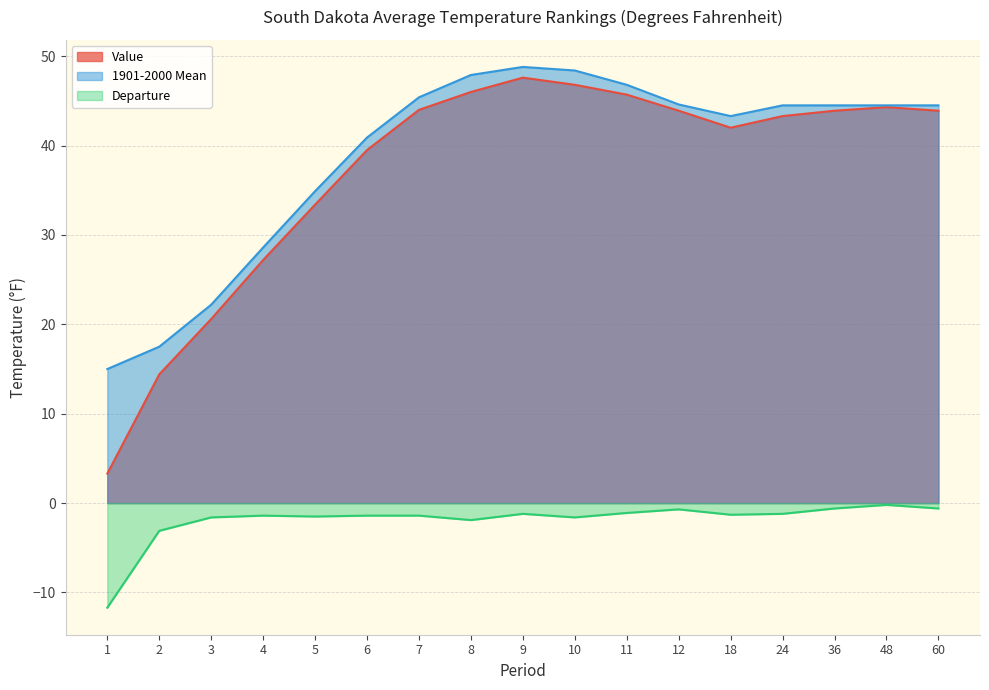

Reading left to right, list all the values displayed in this chart.

Value: 1=3.3	2=14.4	3=20.6	4=27.2	5=33.4	6=39.5	7=44.0	8=46.0	9=47.6	10=46.8	11=45.7	12=43.9	18=42.0	24=43.3	36=43.9	48=44.3	60=43.9
1901-2000 Mean: 1=15.0	2=17.5	3=22.2	4=28.6	5=34.9	6=40.9	7=45.4	8=47.9	9=48.8	10=48.4	11=46.8	12=44.6	18=43.3	24=44.5	36=44.5	48=44.5	60=44.5
Departure: 1=-11.7	2=-3.1	3=-1.6	4=-1.4	5=-1.5	6=-1.4	7=-1.4	8=-1.9	9=-1.2	10=-1.6	11=-1.1	12=-0.7	18=-1.3	24=-1.2	36=-0.6	48=-0.2	60=-0.6